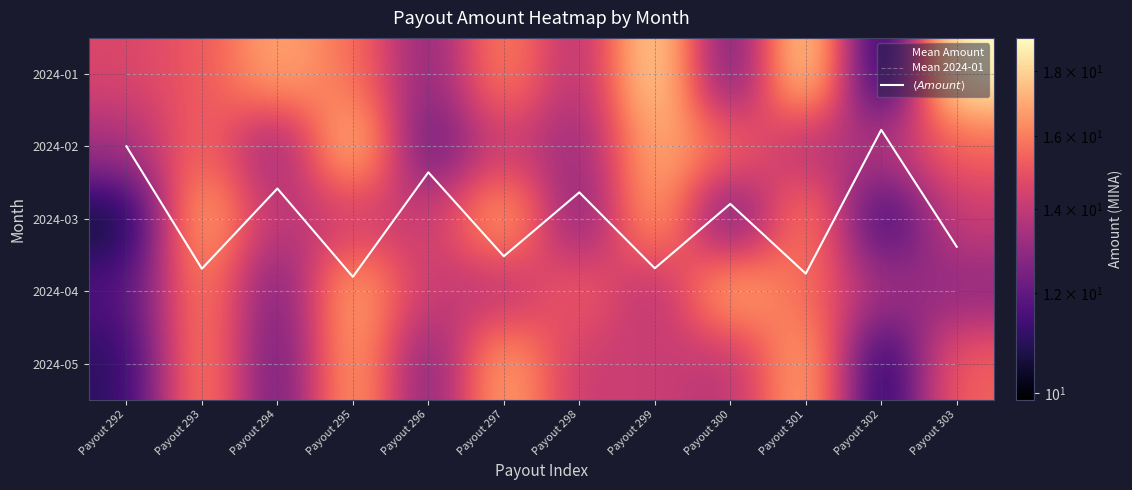

Reading left to right, transcribe all the data shown in this chart.

2024-01: 14.6	15.1	17.0	15.7	12.7	16.3	13.5	18.5	11.8	18.6	9.9	19.1
2024-02: 13.3	15.6	12.9	17.8	11.8	14.3	13.0	17.2	15.6	13.5	13.7	15.4
2024-03: 10.4	17.2	13.7	14.2	14.1	17.1	12.4	17.0	11.8	16.4	11.0	14.2
2024-04: 11.6	16.2	12.2	17.1	14.1	13.7	15.4	13.5	17.2	15.6	13.3	12.9
2024-05: 11.0	16.4	11.8	17.0	12.4	17.1	14.1	14.2	13.7	17.2	10.4	15.4